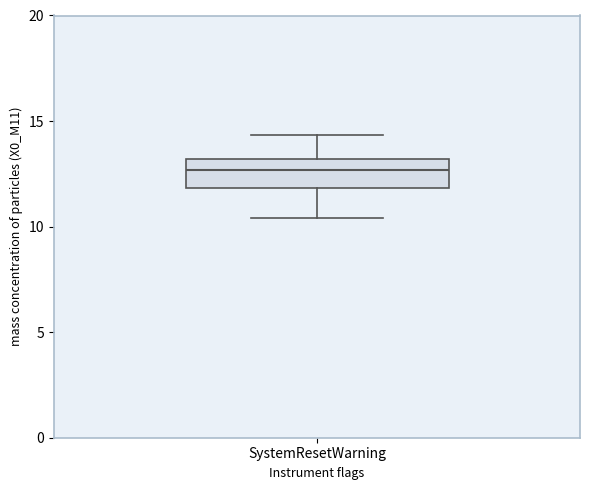

Read this box plot against the y-axis: the position of the median line, the range covered by the box, and the ends of both whiskers. The values are not printed on the chart, so give them approximately, as read against the axis.

median 12.5, box 12.0 to 13.0, whiskers 10.5 to 14.5